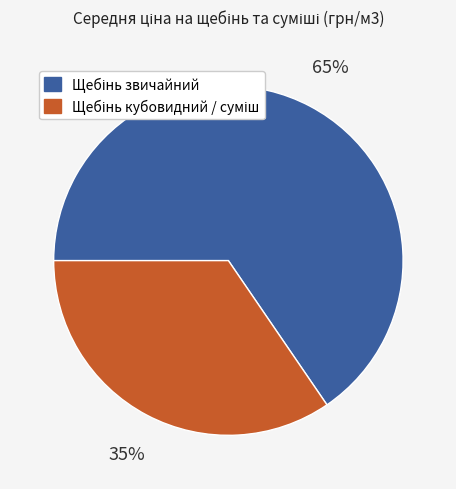

Is there a majority slice in this chart?

Yes